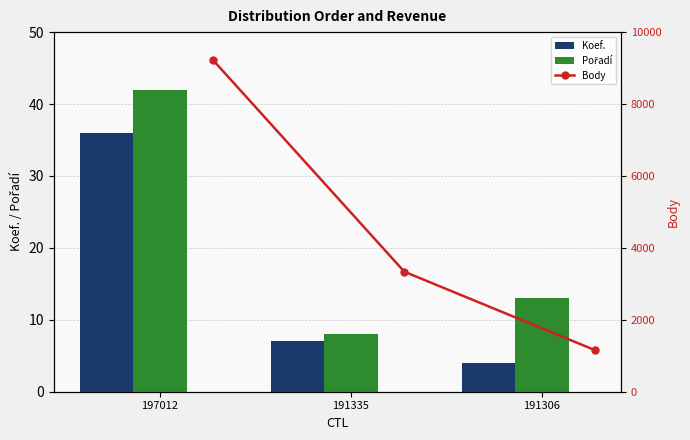

What is the sum of the Koef. values at 191306 and 191335?

11